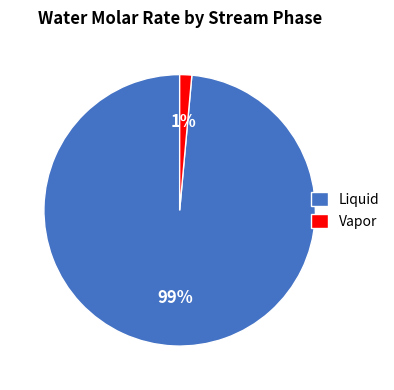

Is there a majority slice in this chart?

Yes